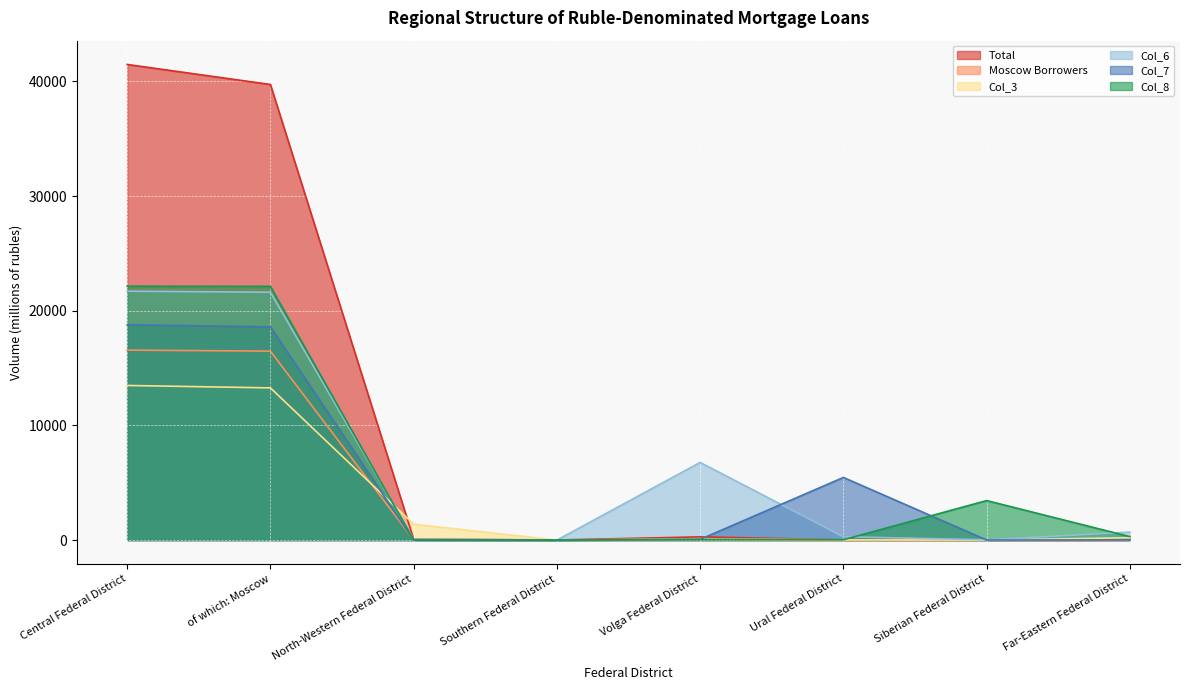

Where is the first local maximum for Col_6?

Volga Federal District